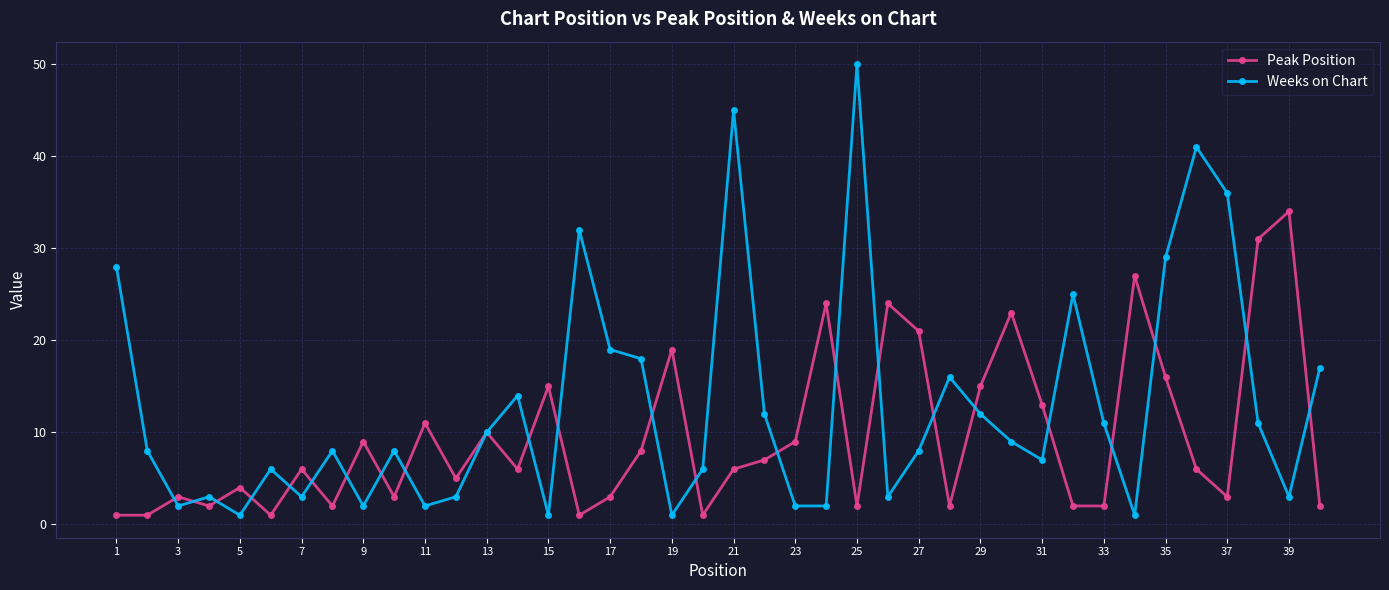

Which series has the largest total across all categories?

Weeks on Chart